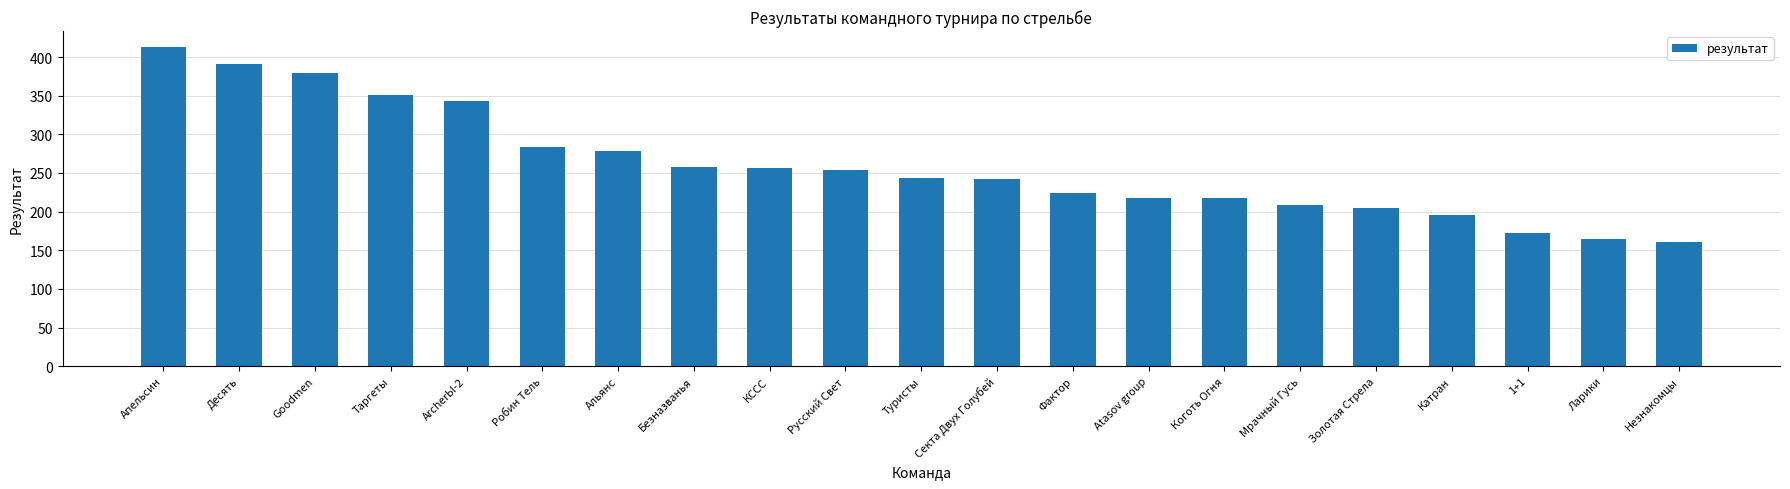

What is the greatest value displayed?

413